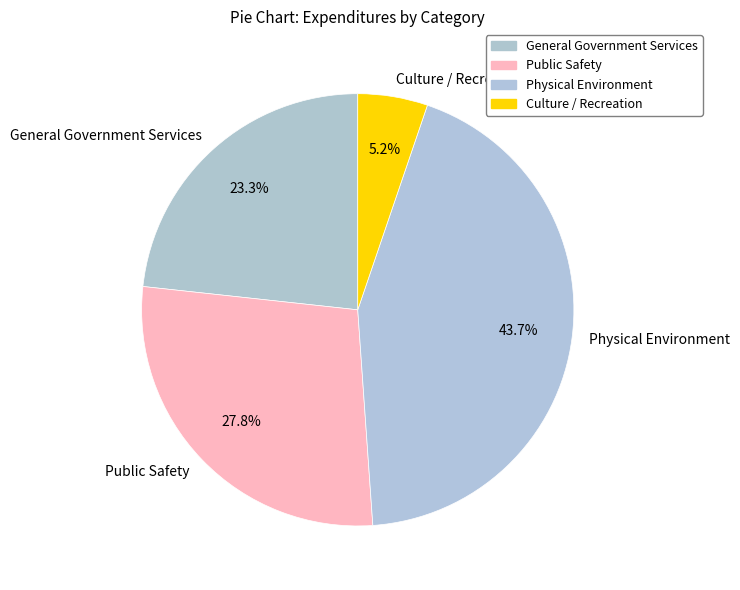

What is the largest slice in the pie chart?

Physical Environment